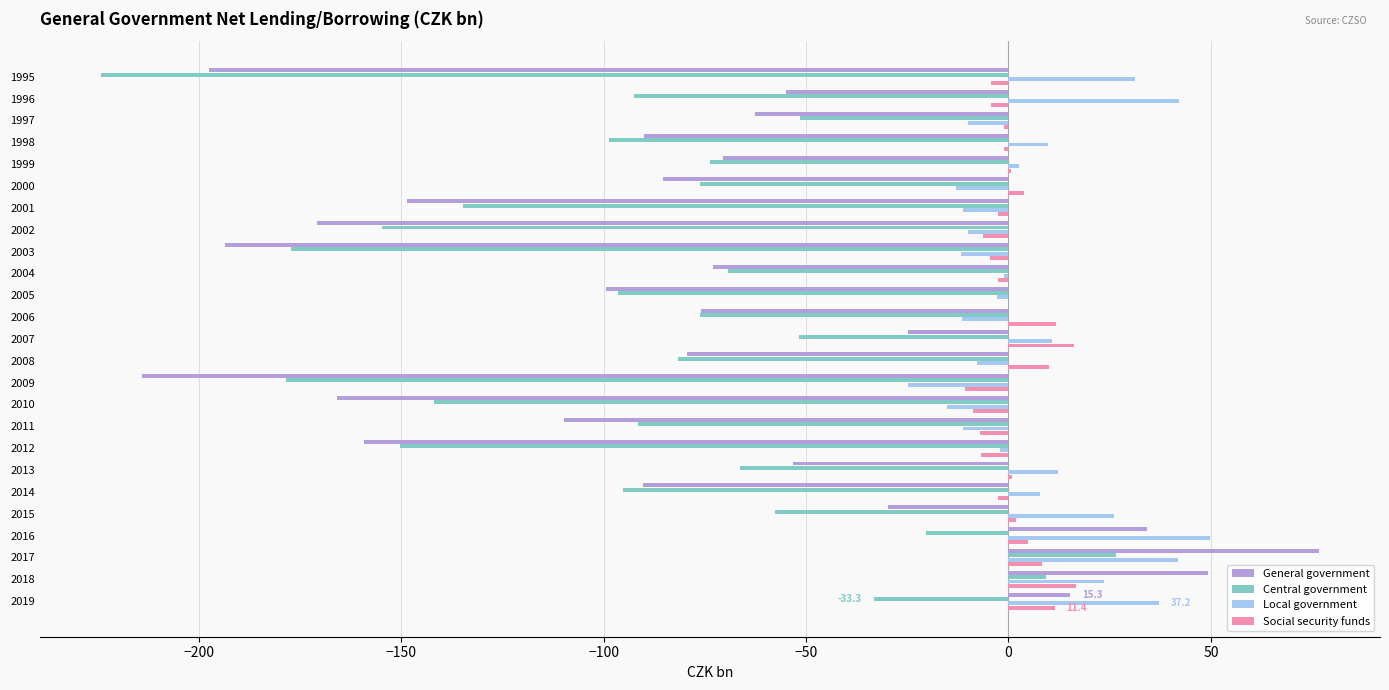

What is the highest value of the Central government series?

26.6